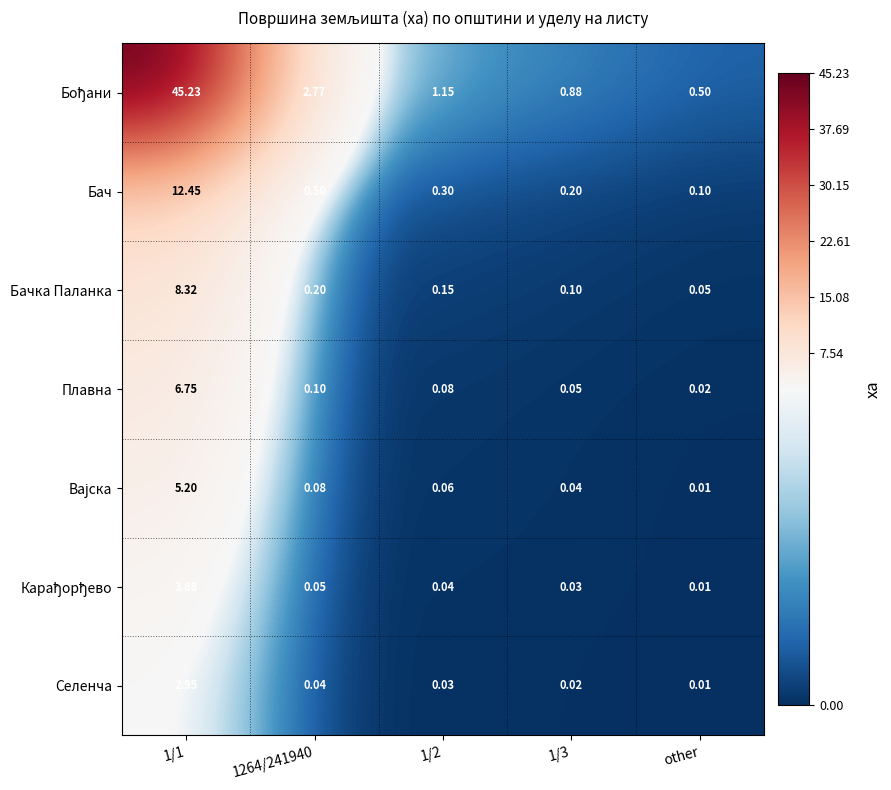

At which category does the chart reach its minimum across all series?

other